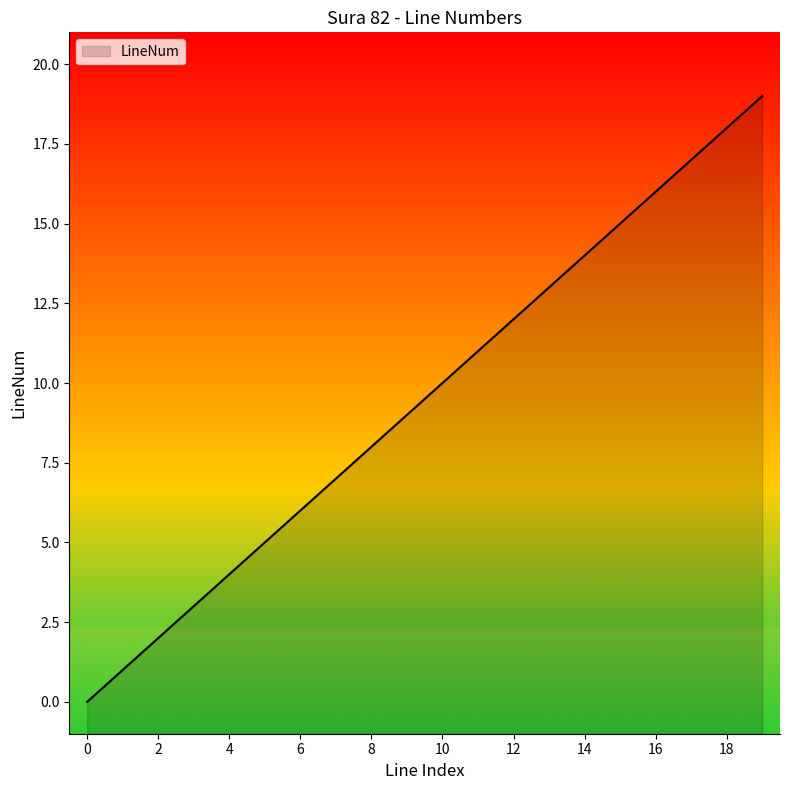

Where does the data first go above 10?

11